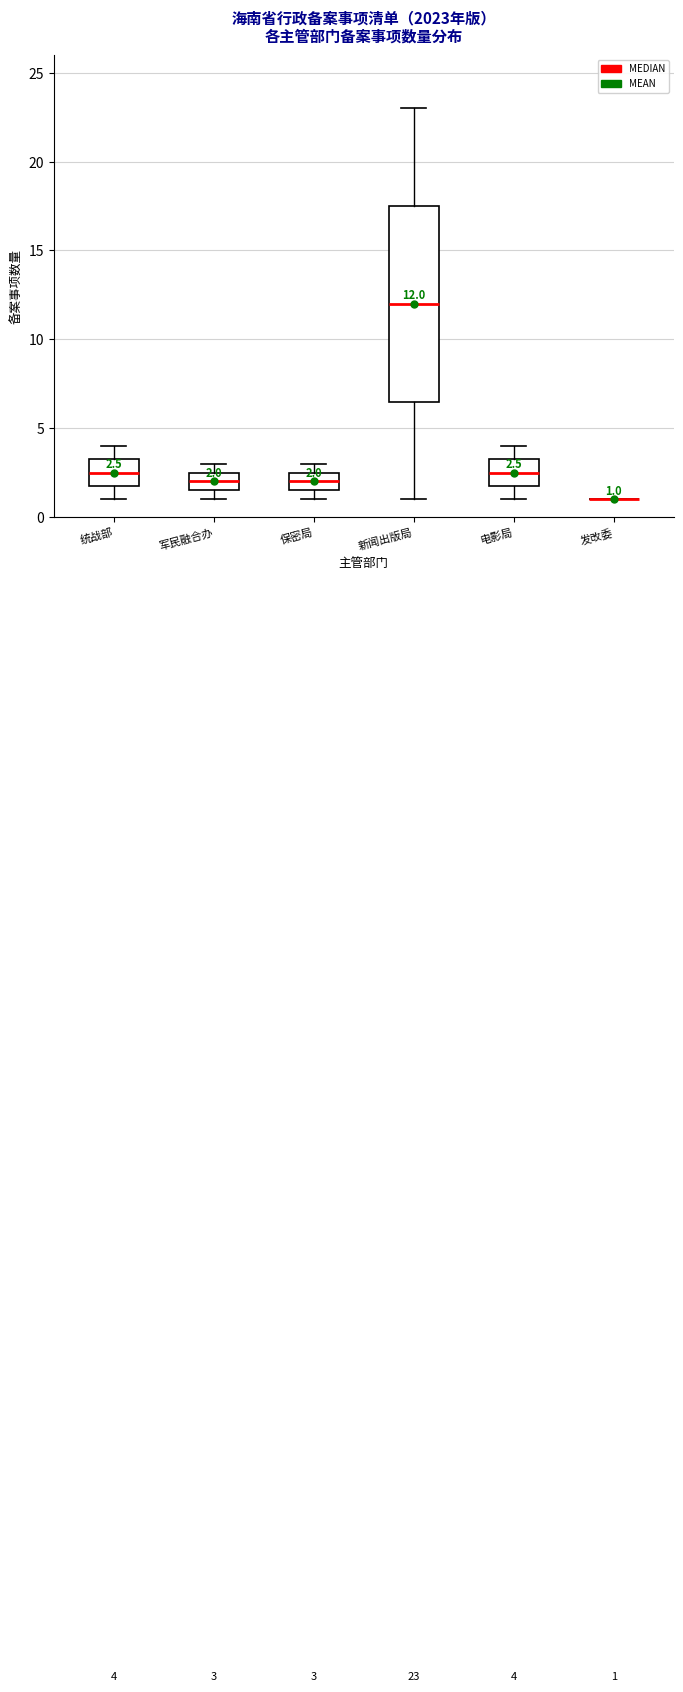

Which box is the tallest, from its lower edge to its upper edge?

新闻出版局